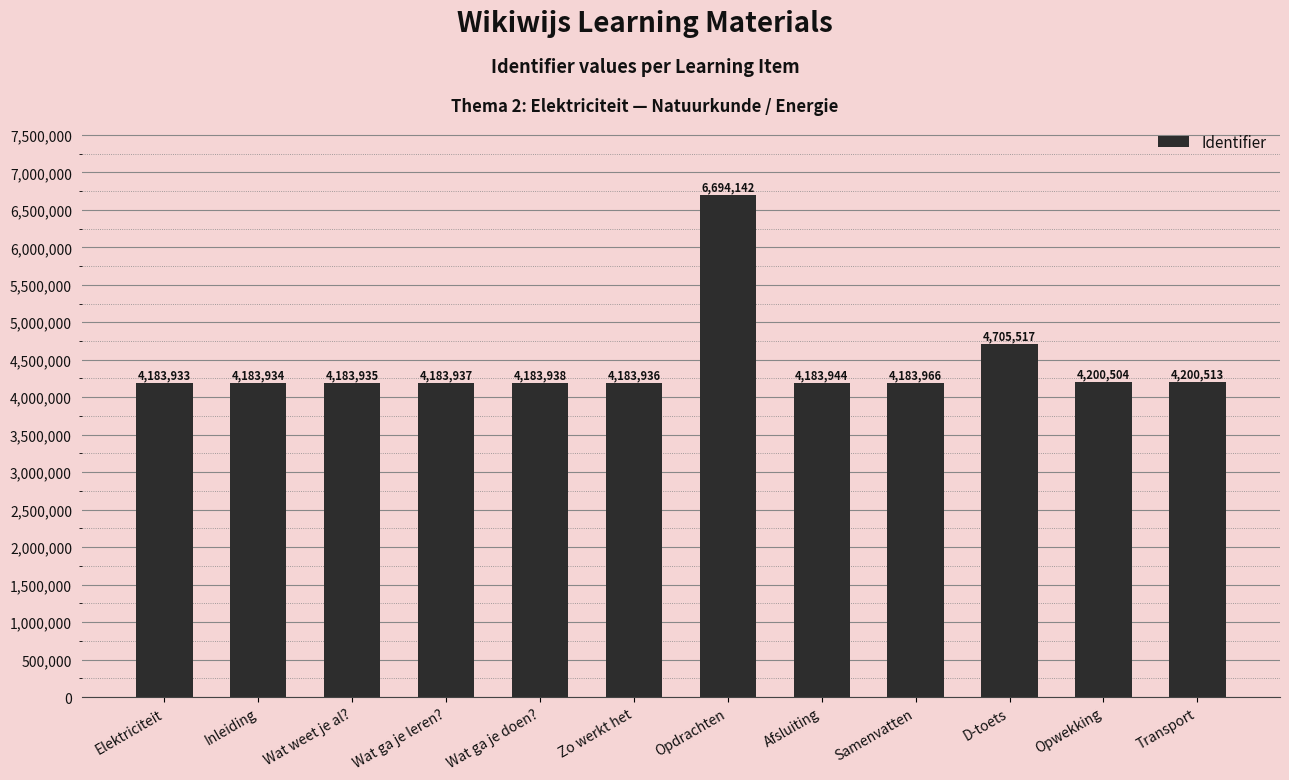

Where is the data nearest to the value 5439037?

D-toets